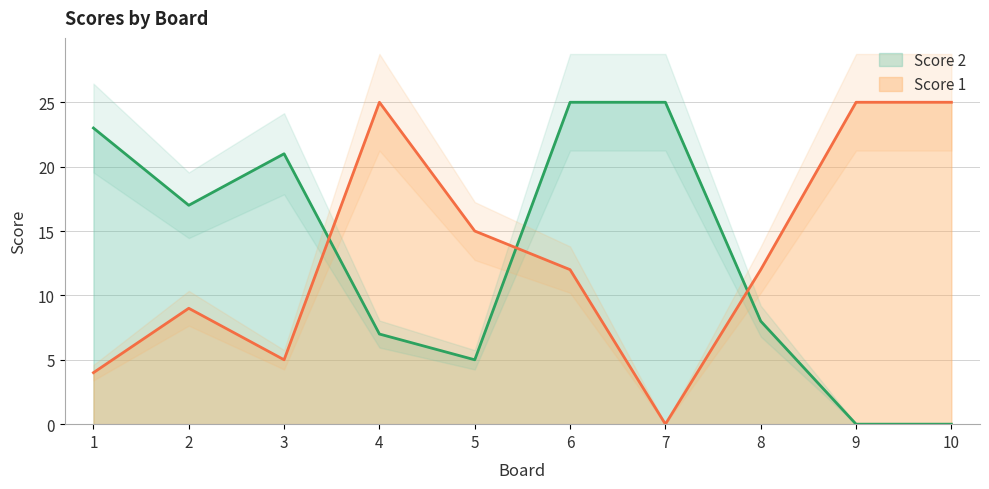

What is the difference between the Score 2 values at 8 and 4?

1